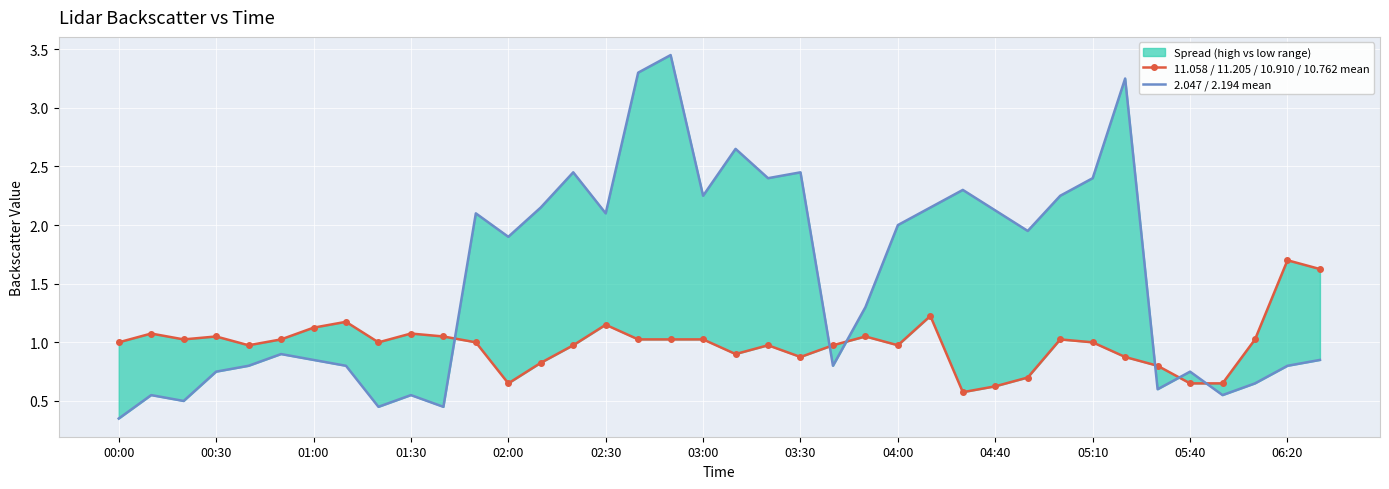

What is the value of the 11.058 / 11.205 / 10.910 / 10.762 mean point at the 3rd from the left?

1.0